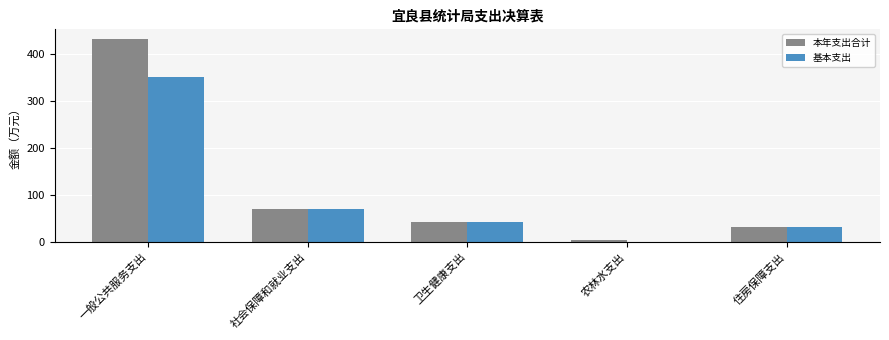

Reading left to right, extract all data points from this chart.

本年支出合计: 一般公共服务支出=431.4	社会保障和就业支出=71.3	卫生健康支出=41.6	农林水支出=5.0	住房保障支出=32.9
基本支出: 一般公共服务支出=350.8	社会保障和就业支出=71.3	卫生健康支出=41.6	农林水支出=0.0	住房保障支出=32.9